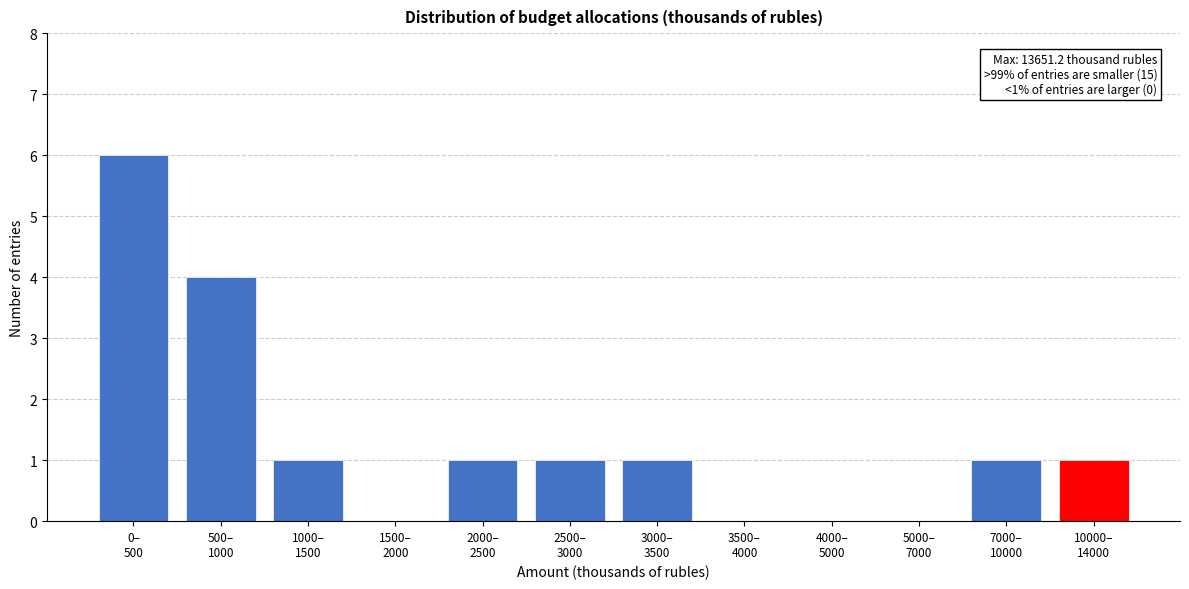

What is the sum of all values?

16